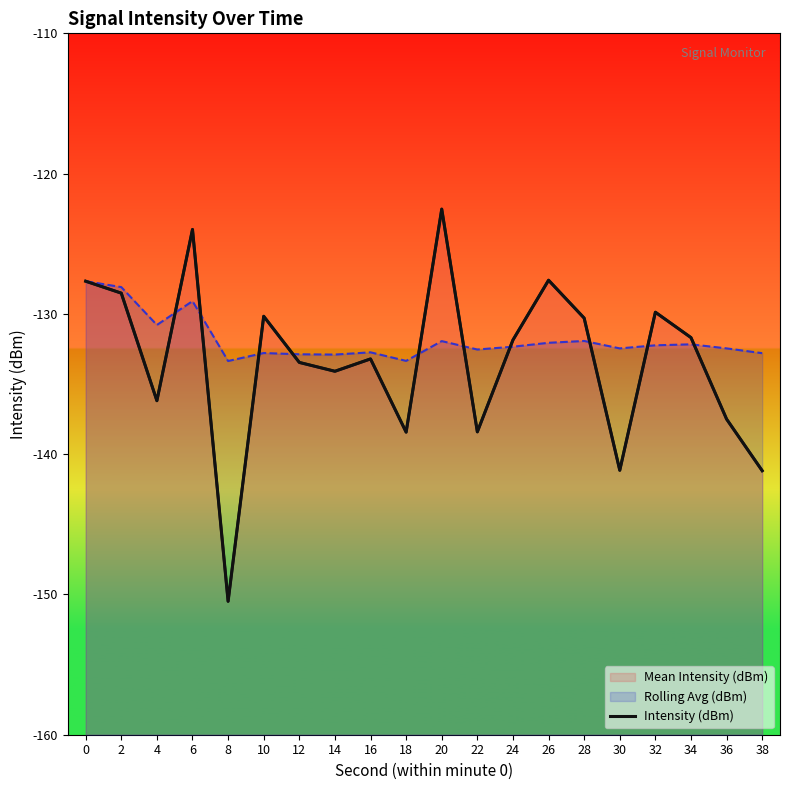

What is the value of the 5th point from the left?

-150.5